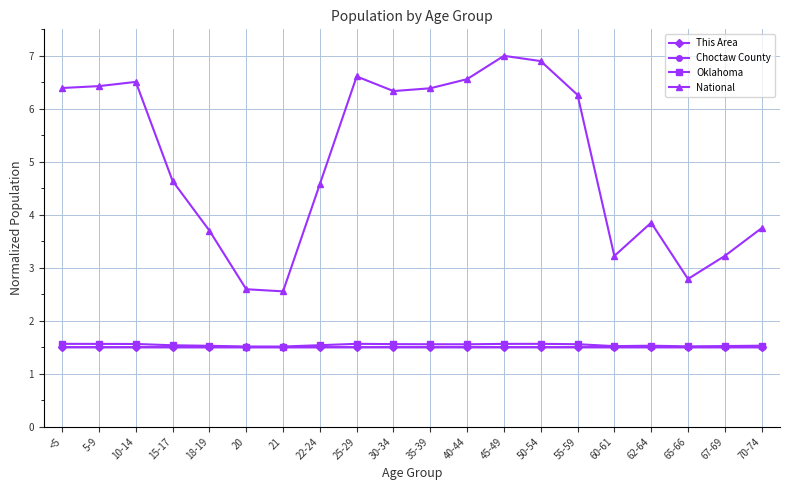

What is the total value across all series at 30-34?

10.9